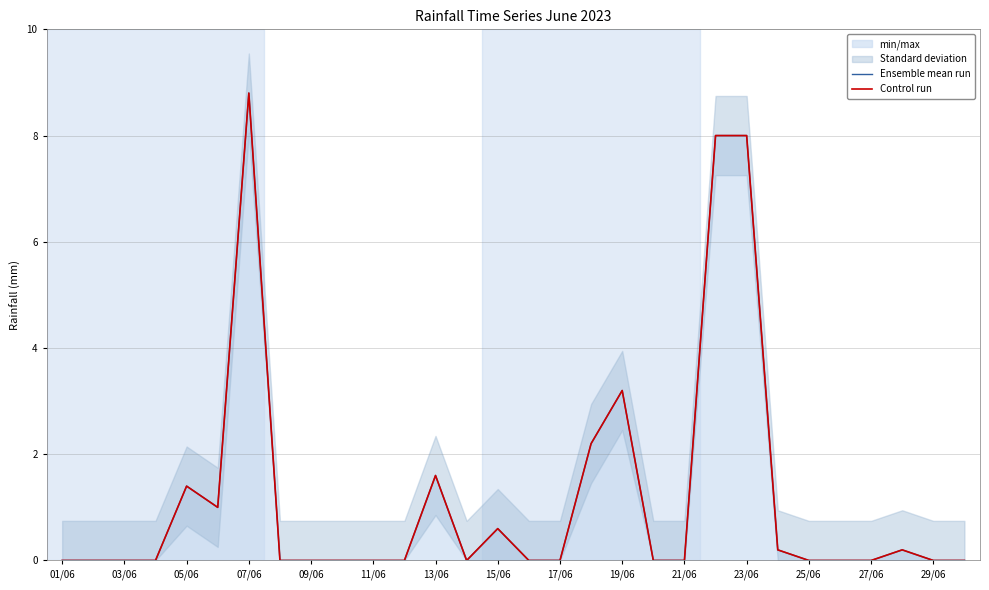

The Control run series shows 3.5 at 03/06. True or false?

False